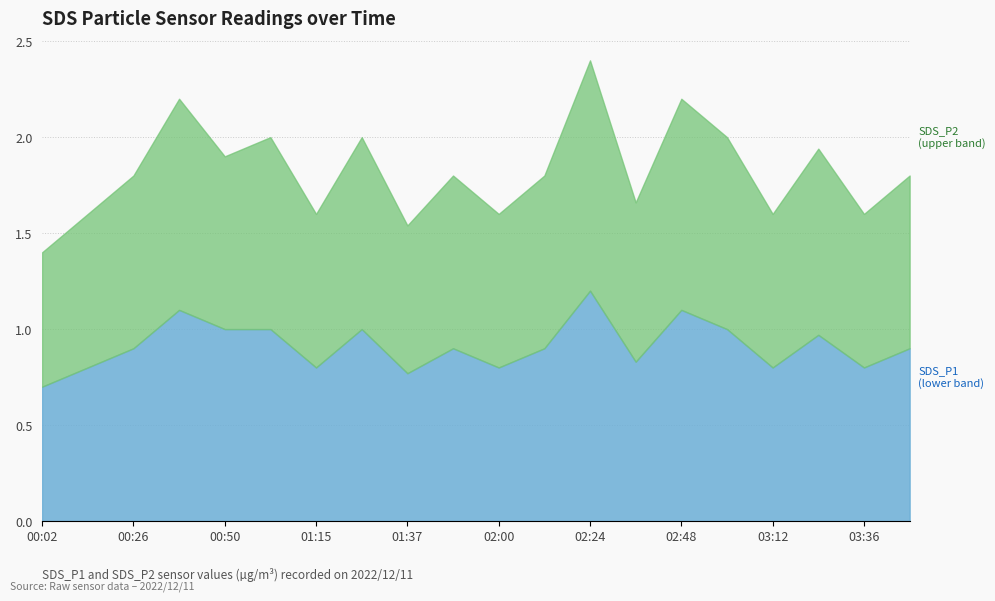

Which category has the highest value in the SDS_P1 series?

02:24